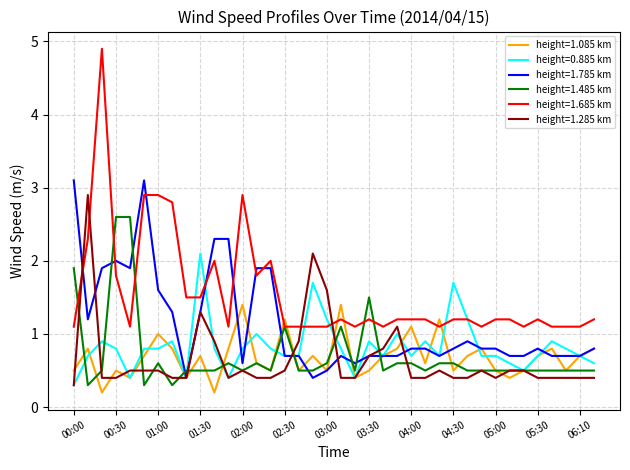

Which series ends up on top after the final intersection of height=1.785 km and height=1.485 km?

height=1.785 km